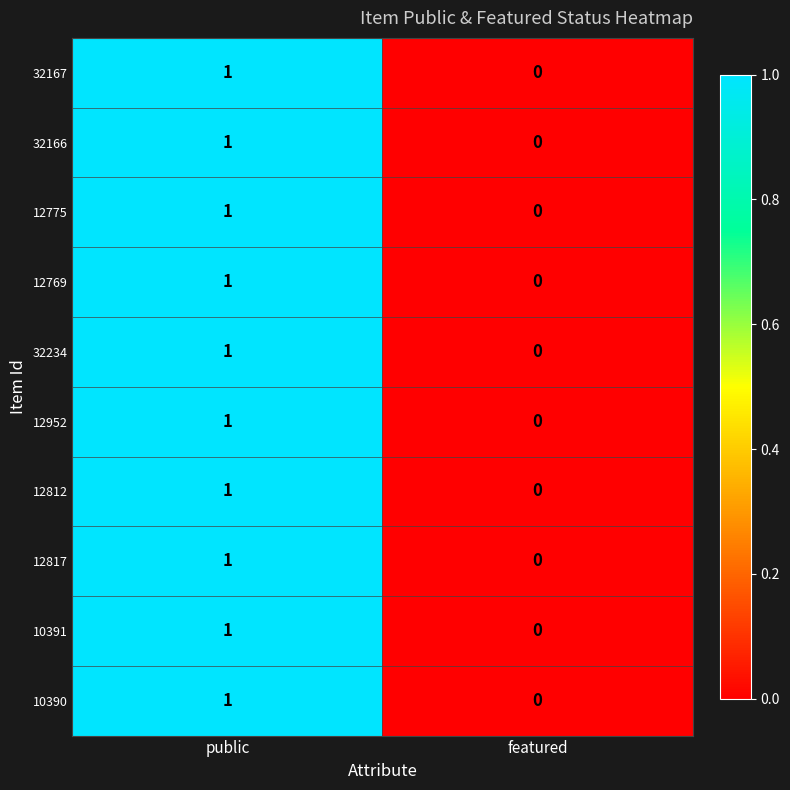

Is it true that 10390 equals 0 at public?

False